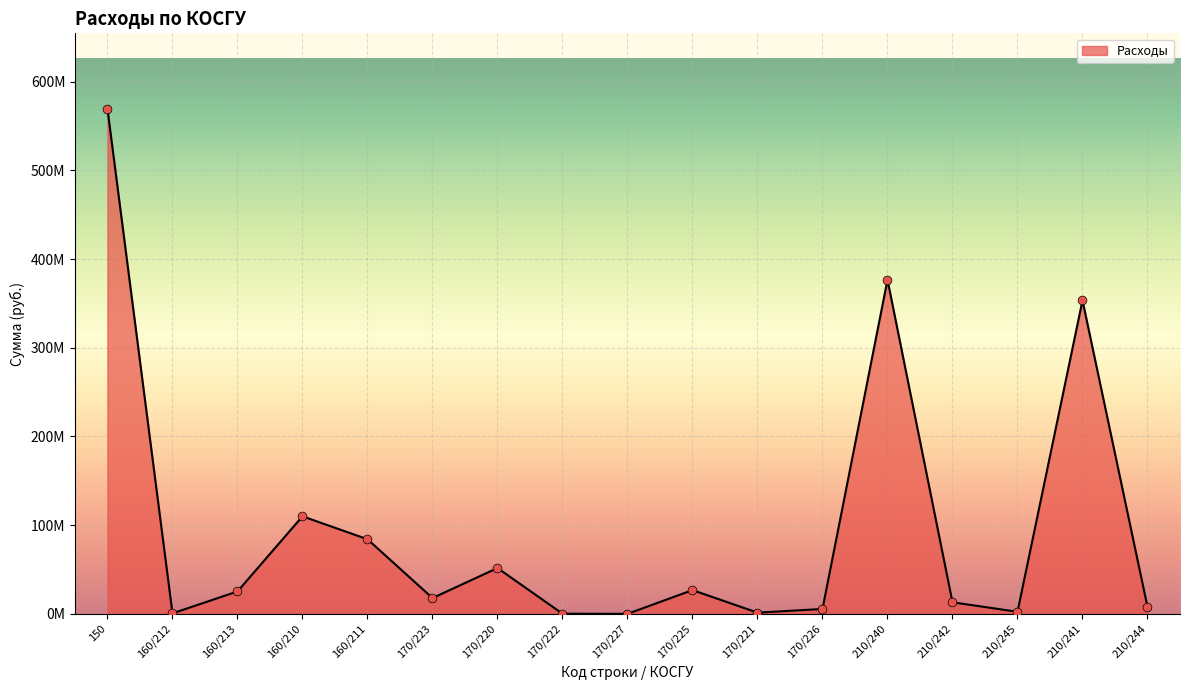

Does the chart have visible grid lines?

Yes